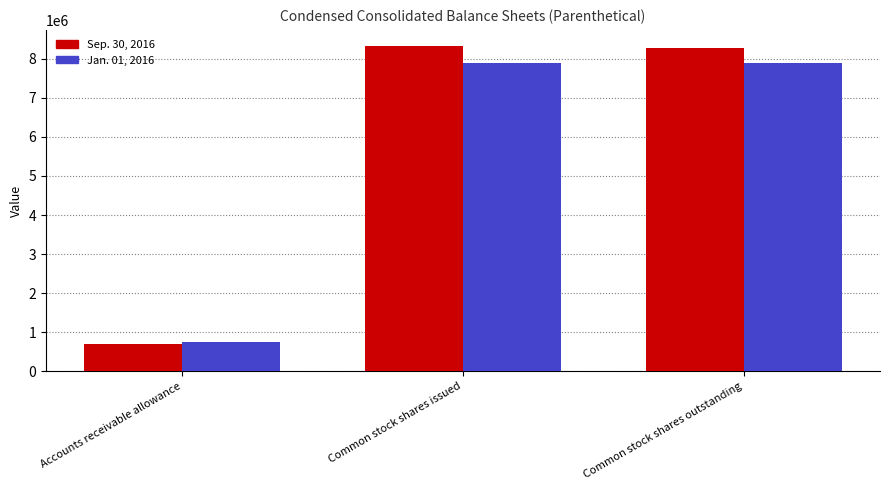

The value of Jan. 01, 2016 at Common stock shares outstanding is 7904000. True or false?

True